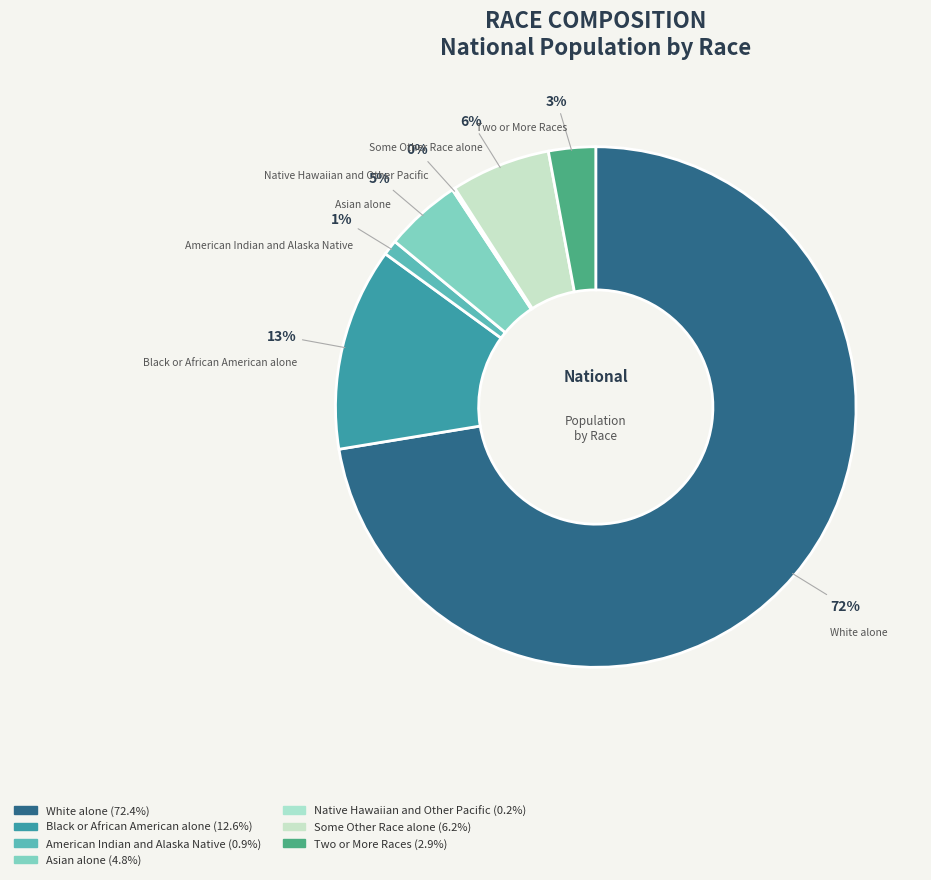

What is the ratio of the value at Two or More Races to the value at Some Other Race alone?

0.5